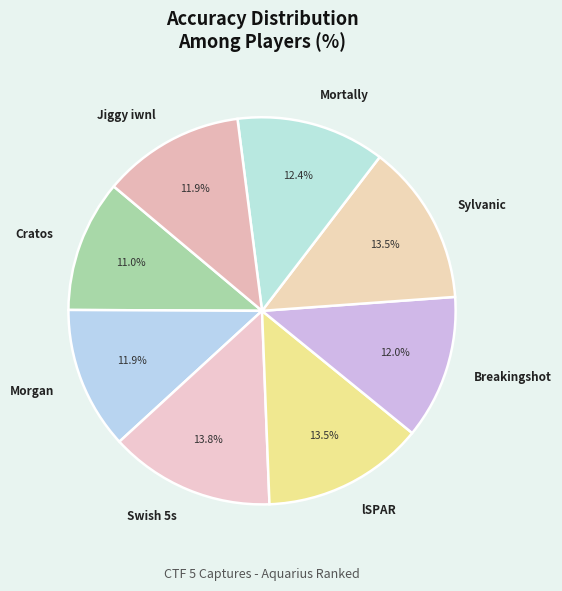

Is there any slice that represents more than half of the pie?

No